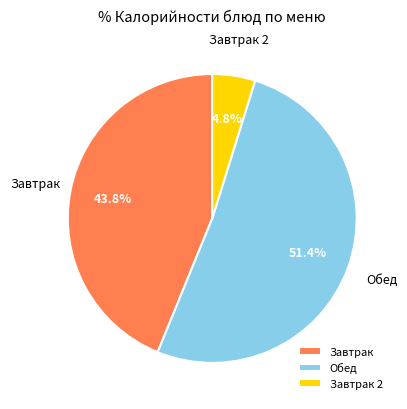

Which category accounts for the majority?

Обед